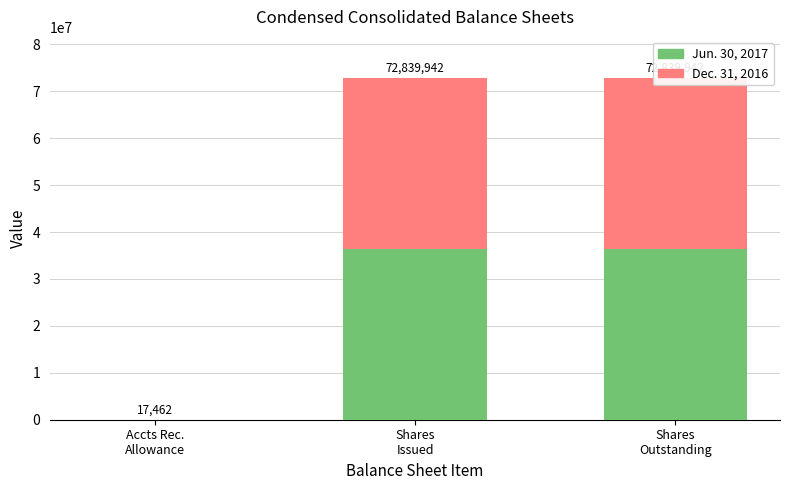

At which label is Dec. 31, 2016 closest to 18202242?

Accts Rec.
Allowance